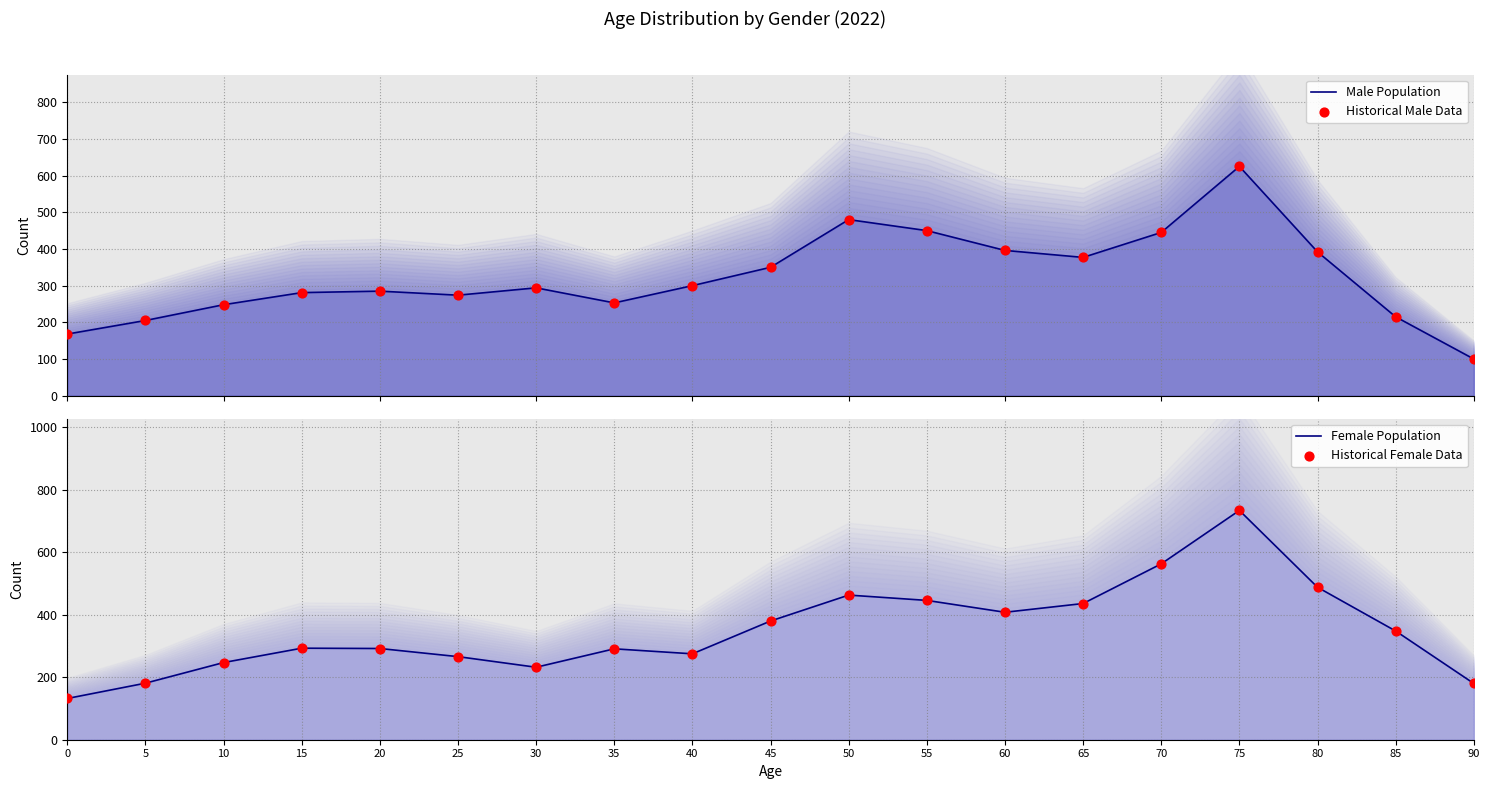

What are all the series names shown in the legend?

Male Population, Historical Male Data, Female Population, Historical Female Data